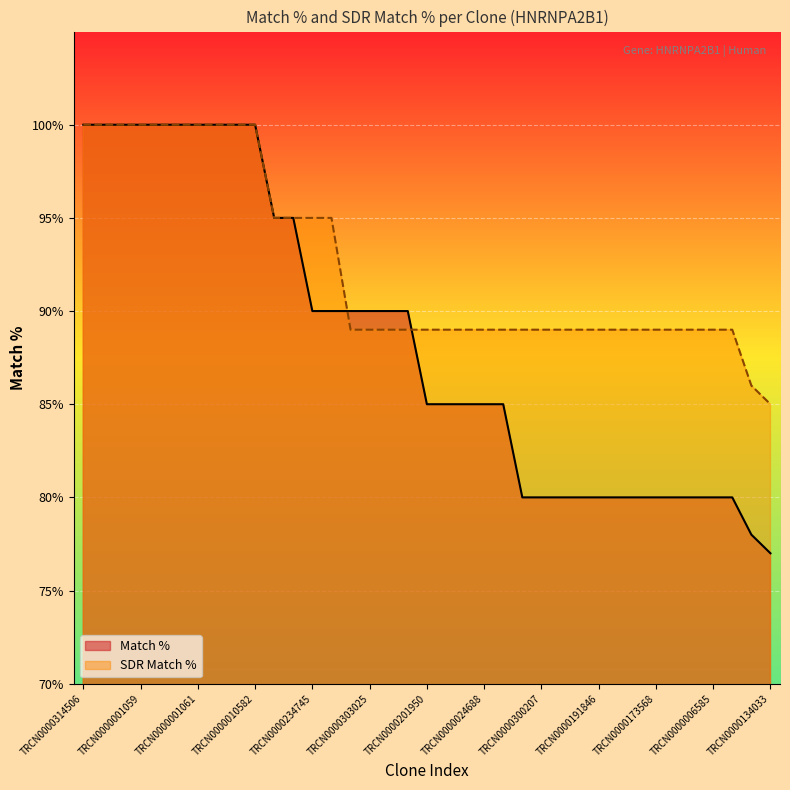

What position from the right is TRCN0000303121?

20